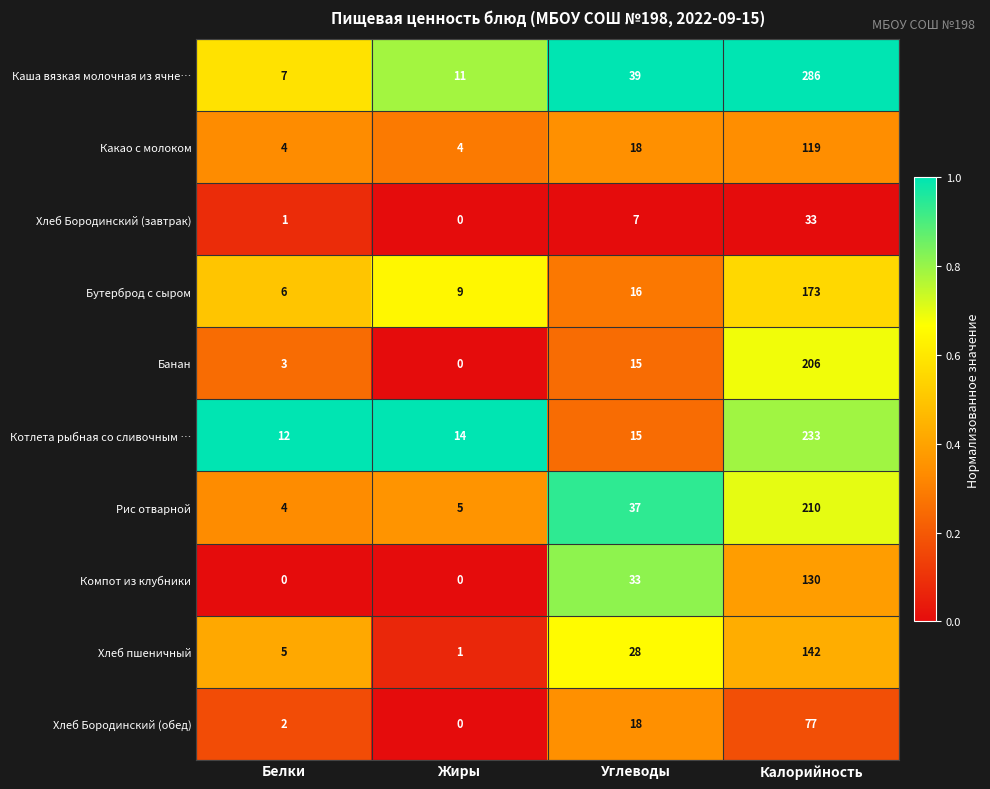

True or false: Какао с молоком has a value of 6 at Жиры.

False